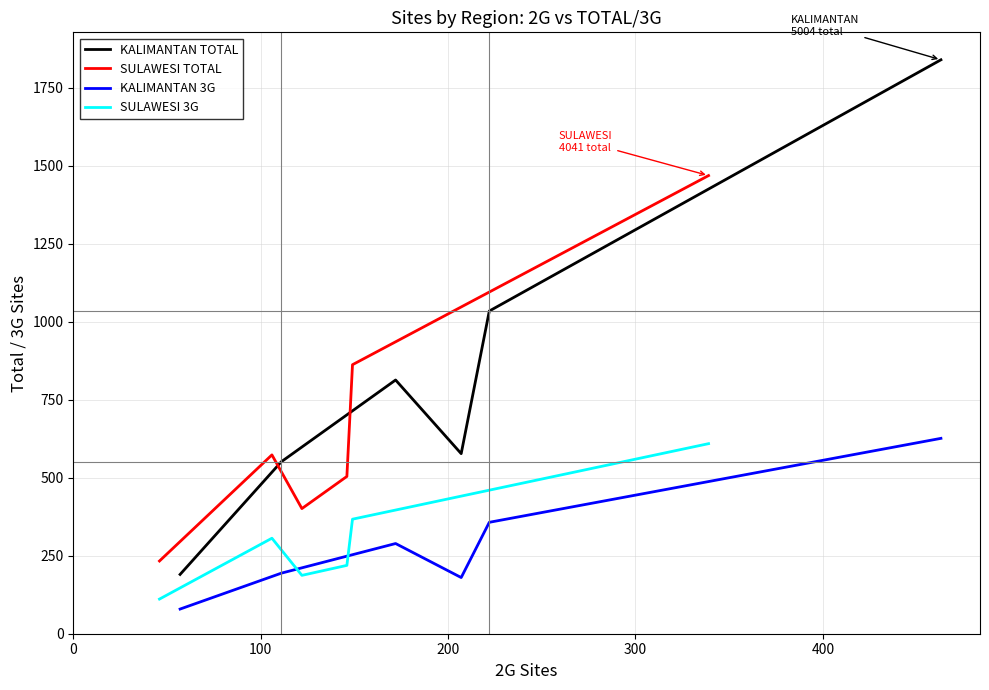

What are all the series names shown in the legend?

KALIMANTAN TOTAL, SULAWESI TOTAL, KALIMANTAN 3G, SULAWESI 3G